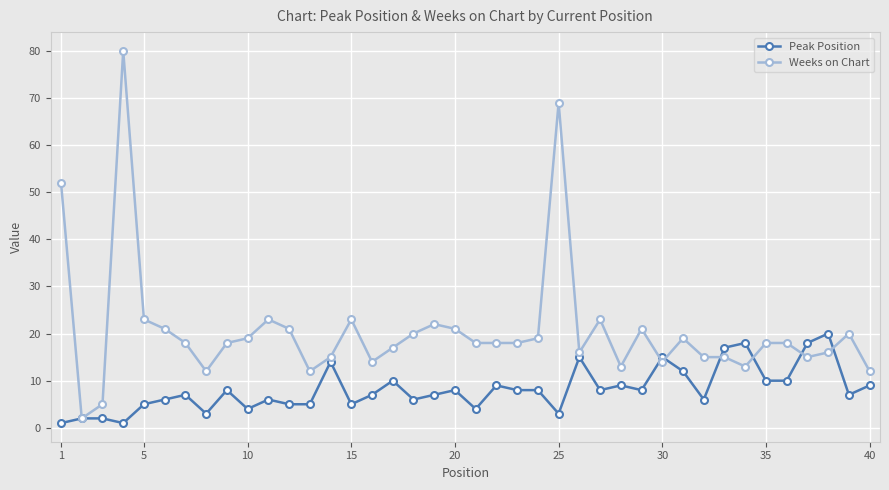

What is the maximum value for Peak Position?

20